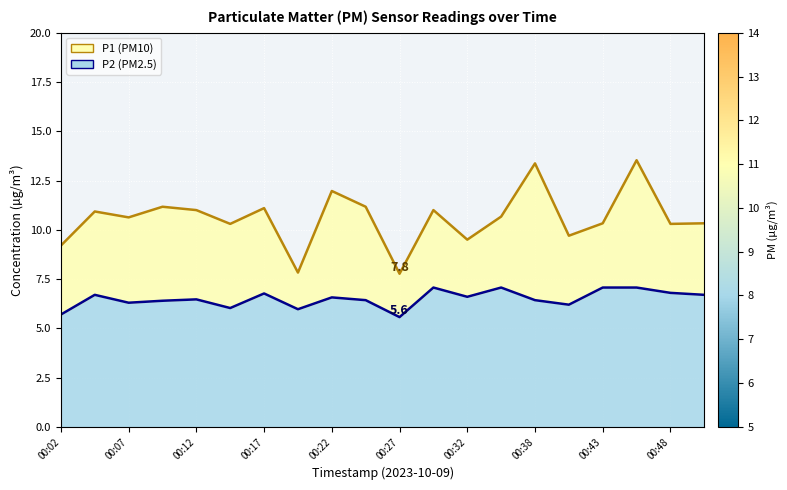

Is the value of P2 line at 14 greater than the value of P1 line at 13?

No